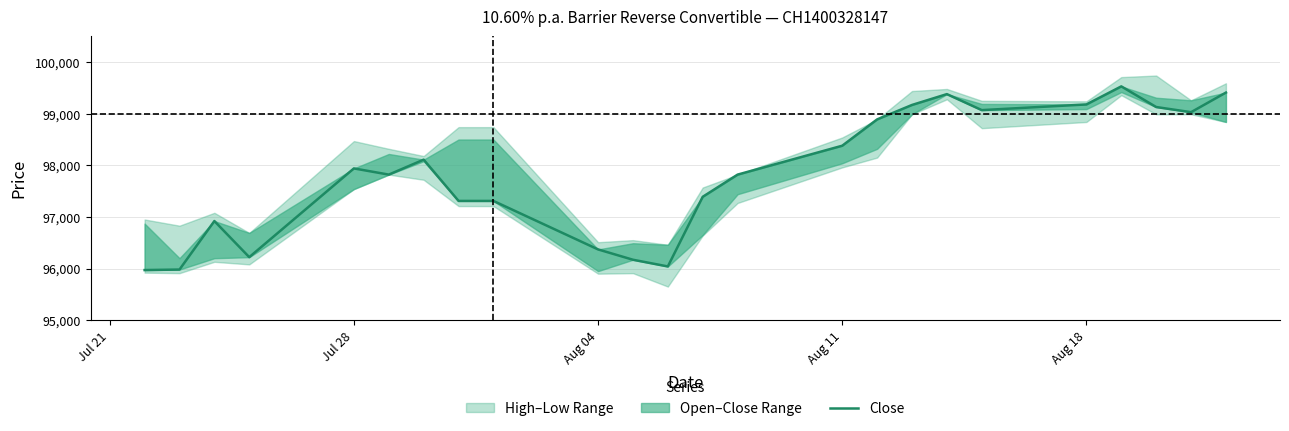

How many data points does each series have?

24